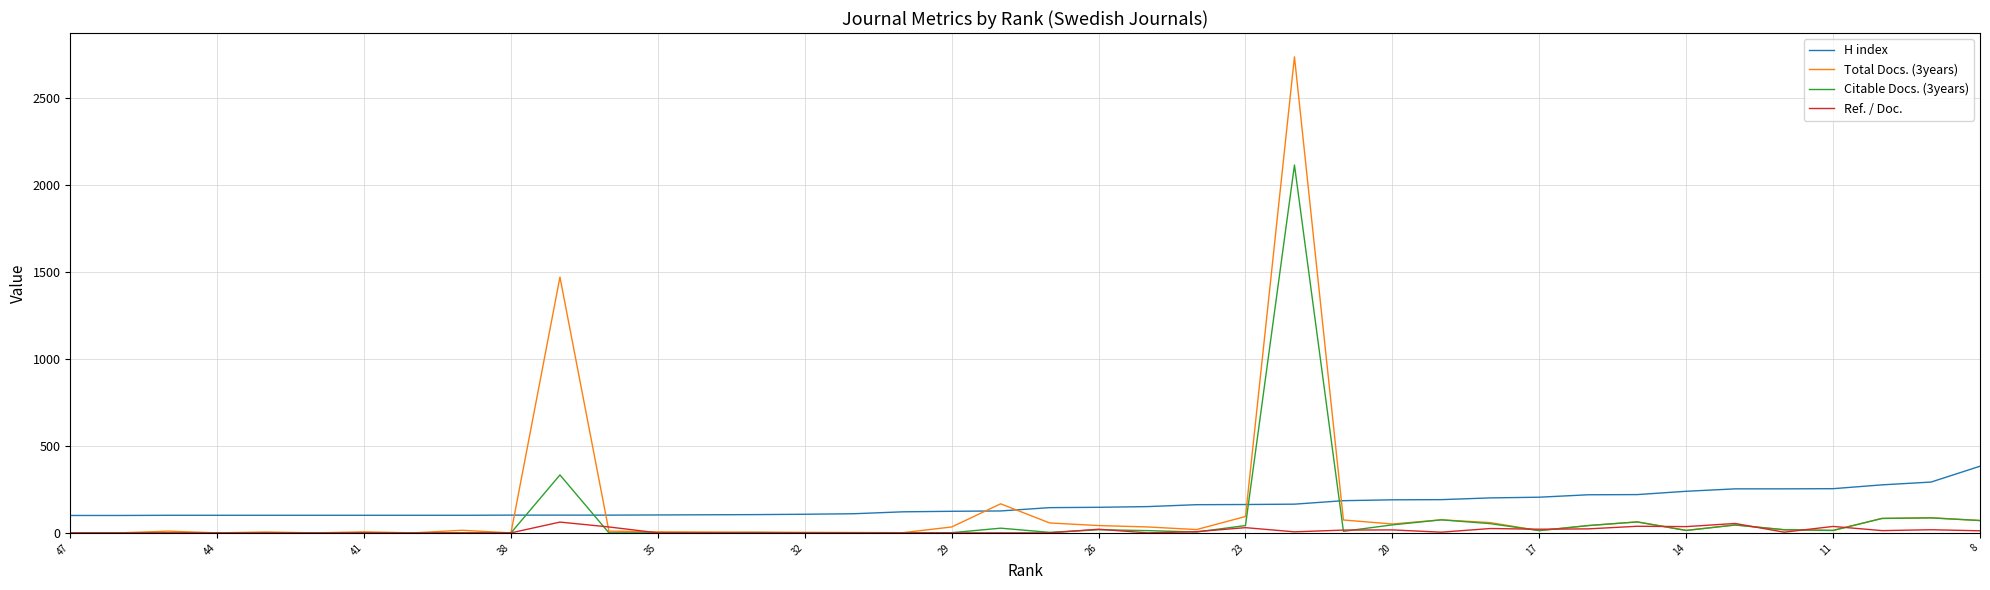

True or false: H index has a value of 142 at 32.

False